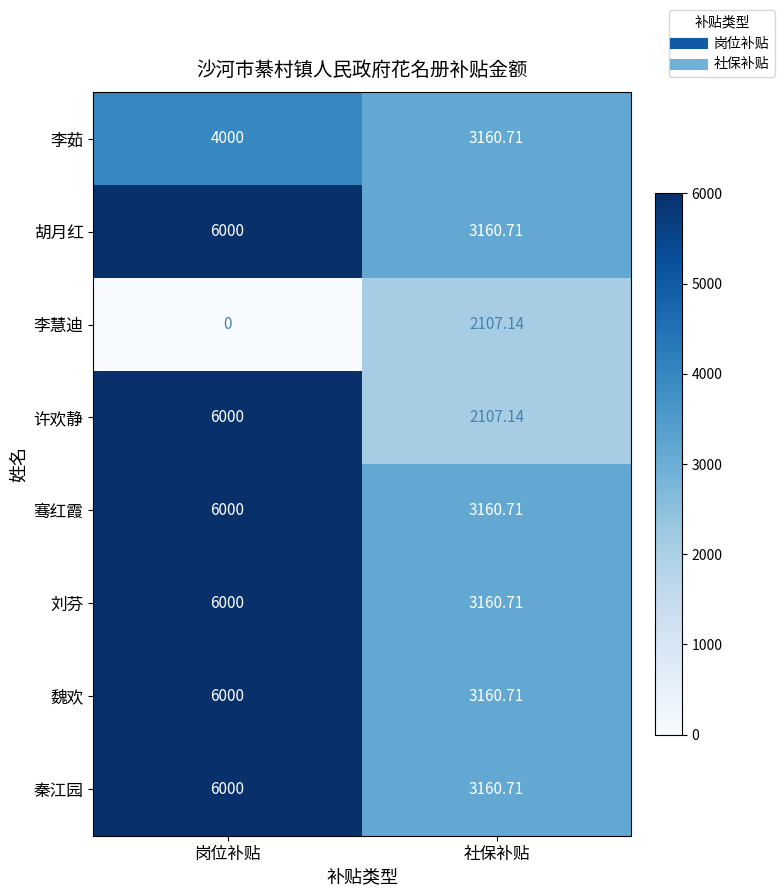

Which series changed the most between 岗位补贴 and 社保补贴?

许欢静